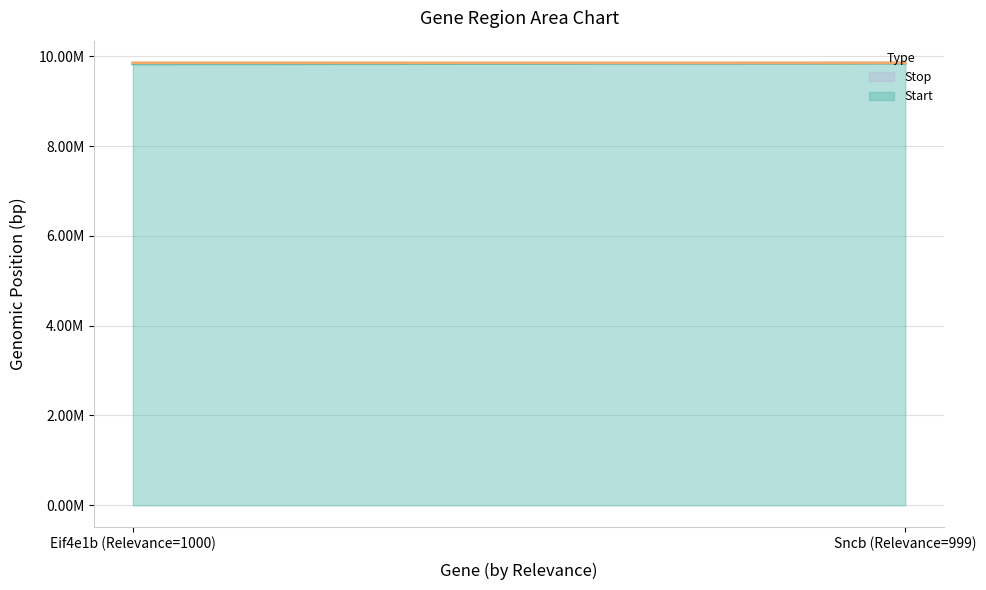

What is the difference between the maximum and minimum values in the Stop series?

1237